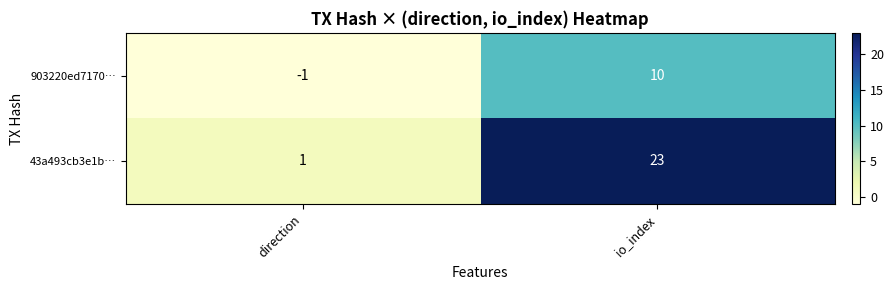

How many series are shown in this chart?

2